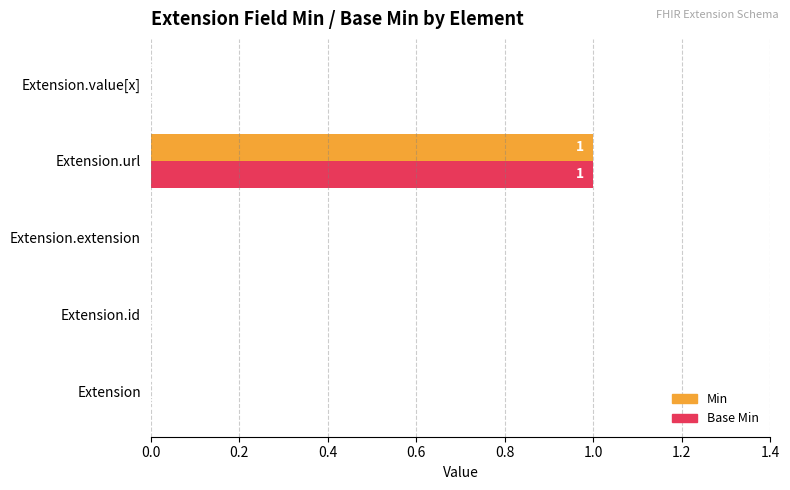

The Base Min series shows 2 at Extension.url. True or false?

False